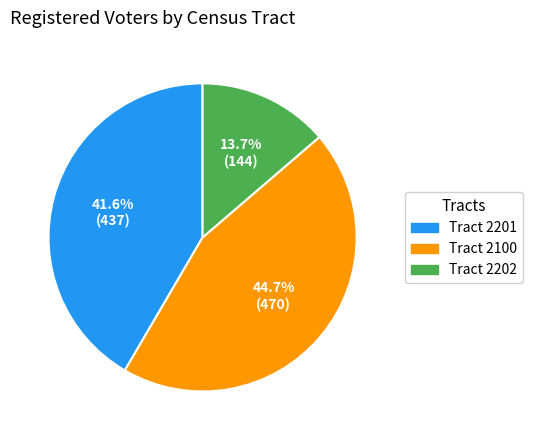

Is there any slice that represents more than half of the pie?

No